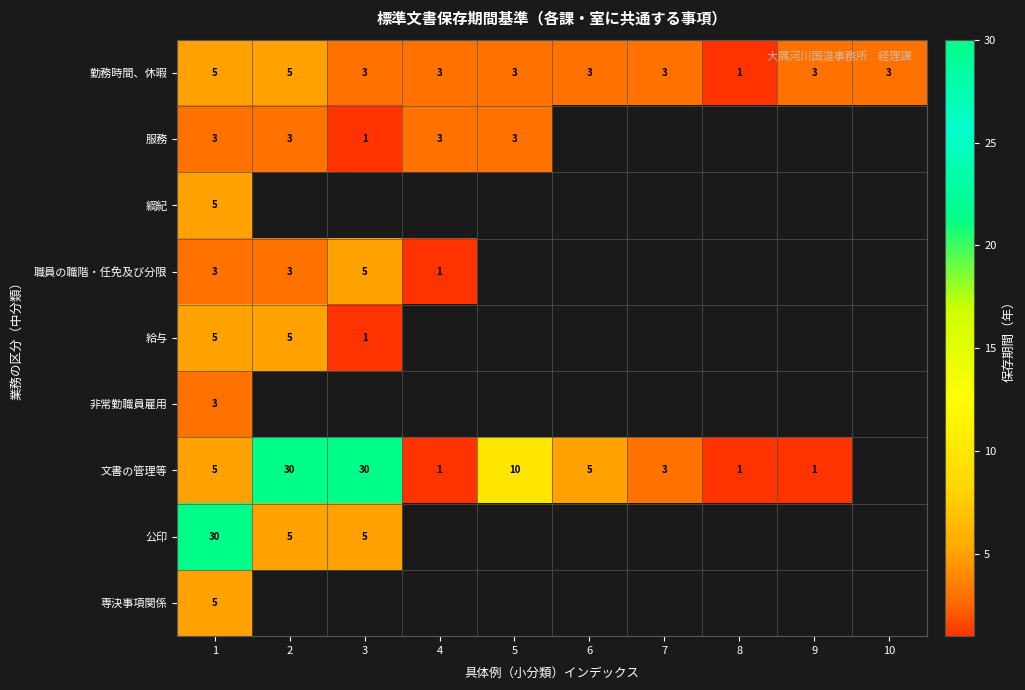

Which category has the lowest value in the 勤務時間、休暇 series?

8